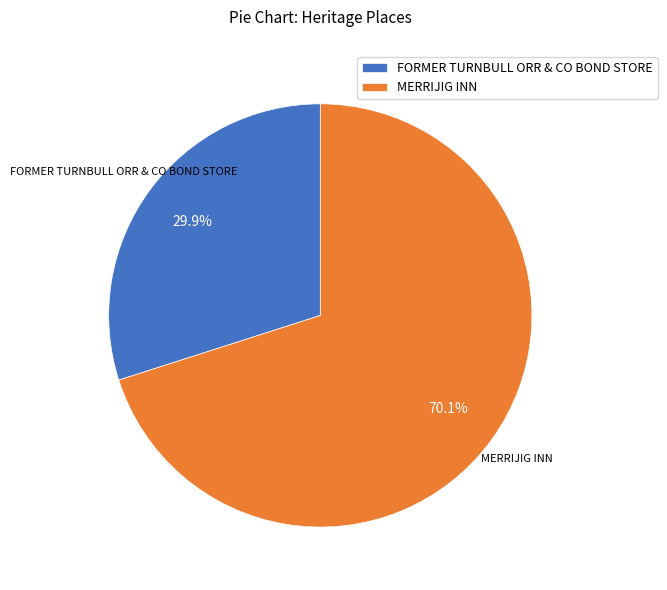

Combined, what portion of the pie is FORMER TURNBULL ORR & CO BOND STORE and MERRIJIG INN?

100.0%